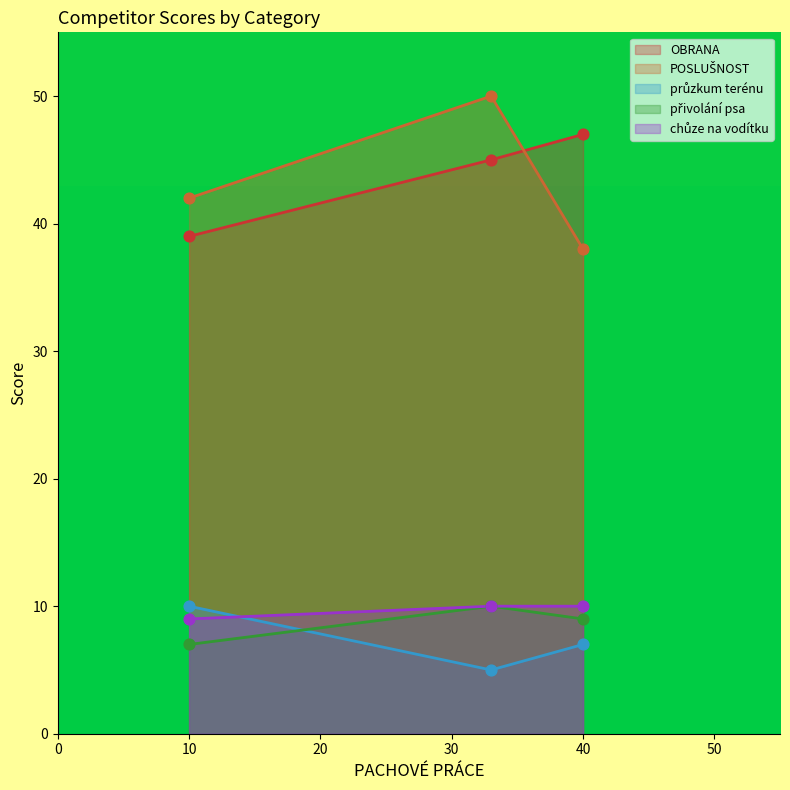

At how many categories does at least one series exceed 36?

3